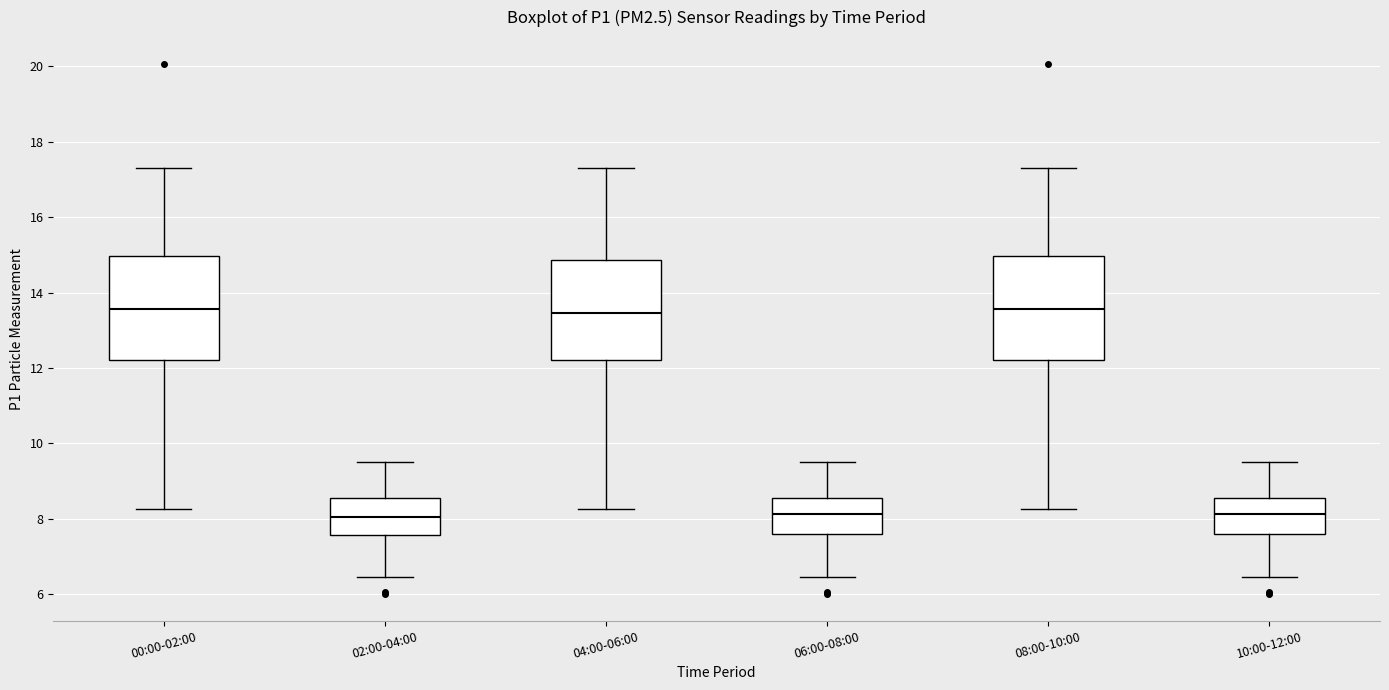

Reading left to right, transcribe this box plot: for each box, give where its median line is, the range the box spans, and where its two whiskers end, as read against the y-axis. The values are not printed on the chart, so give them approximately, as read against the axis.

00:00-02:00: median 13.6, box 12.2 to 15.0, whiskers 8.2 to 17.4
02:00-04:00: median 8.0, box 7.6 to 8.6, whiskers 6.4 to 9.6
04:00-06:00: median 13.4, box 12.2 to 14.8, whiskers 8.2 to 17.4
06:00-08:00: median 8.2, box 7.6 to 8.6, whiskers 6.4 to 9.6
08:00-10:00: median 13.6, box 12.2 to 15.0, whiskers 8.2 to 17.4
10:00-12:00: median 8.2, box 7.6 to 8.6, whiskers 6.4 to 9.6